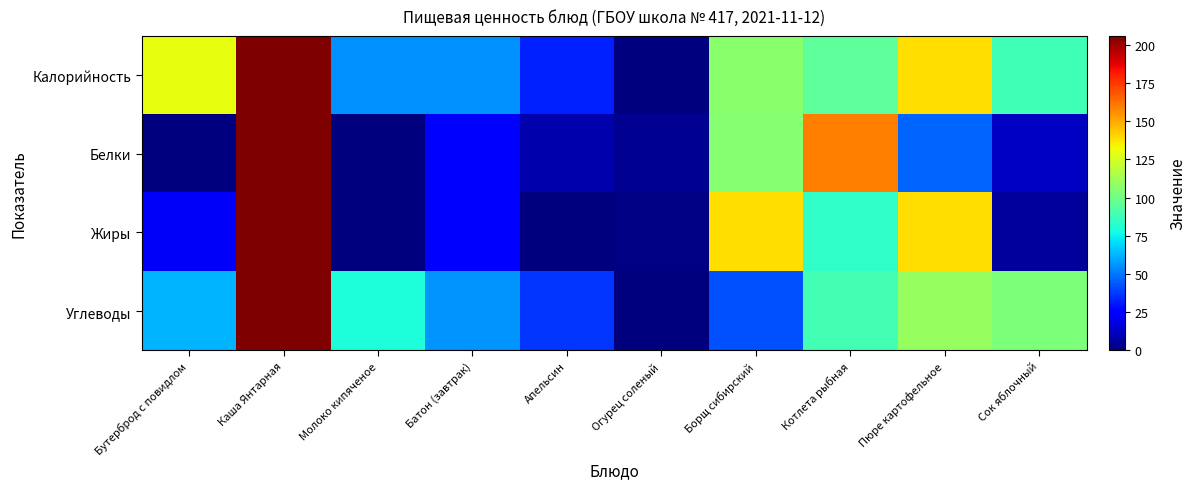

Reading right to left, list all the values displayed in this chart.

Калорийность: Сок яблочный=0.4	Пюре картофельное=0.7	Котлета рыбная=0.5	Борщ сибирский=0.5	Огурец соленый=0.0	Апельсин=0.2	Батон (завтрак)=0.3	Молоко кипяченое=0.3	Каша Янтарная=1.0	Бутерброд с повидлом=0.6
Белки: Сок яблочный=0.1	Пюре картофельное=0.2	Котлета рыбная=0.8	Борщ сибирский=0.5	Огурец соленый=0.0	Апельсин=0.0	Батон (завтрак)=0.1	Молоко кипяченое=0.0	Каша Янтарная=1.0	Бутерброд с повидлом=0.0
Жиры: Сок яблочный=0.0	Пюре картофельное=0.7	Котлета рыбная=0.4	Борщ сибирский=0.7	Огурец соленый=0.0	Апельсин=0.0	Батон (завтрак)=0.1	Молоко кипяченое=0.0	Каша Янтарная=1.0	Бутерброд с повидлом=0.1
Углеводы: Сок яблочный=0.5	Пюре картофельное=0.5	Котлета рыбная=0.4	Борщ сибирский=0.2	Огурец соленый=0.0	Апельсин=0.2	Батон (завтрак)=0.3	Молоко кипяченое=0.4	Каша Янтарная=1.0	Бутерброд с повидлом=0.3